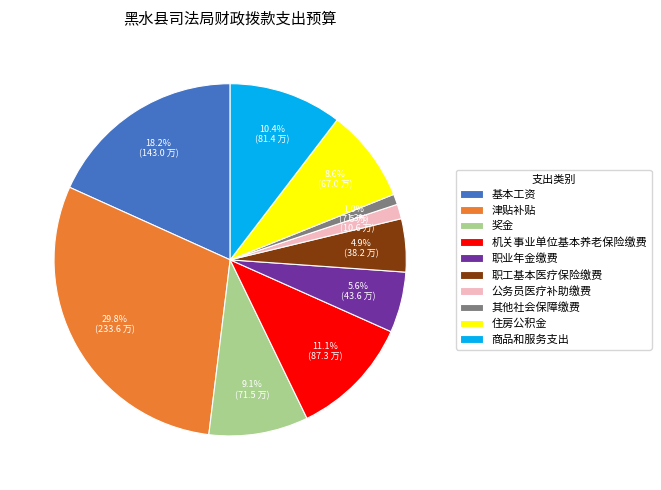

How many segments does this pie chart have?

10